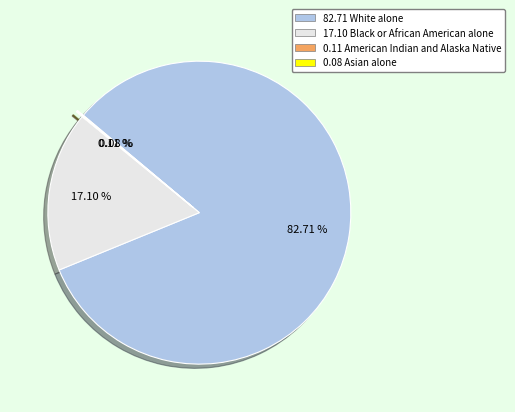

What is the majority slice?

82.71 White alone